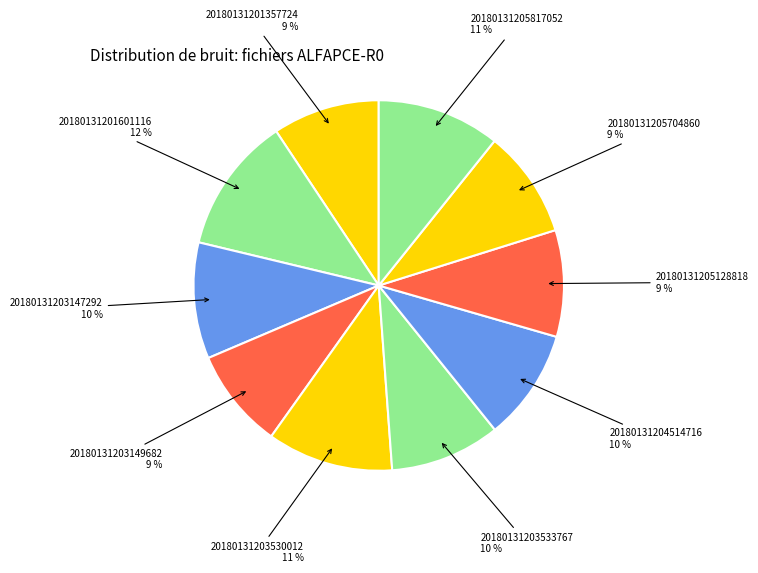

How many segments does this pie chart have?

10